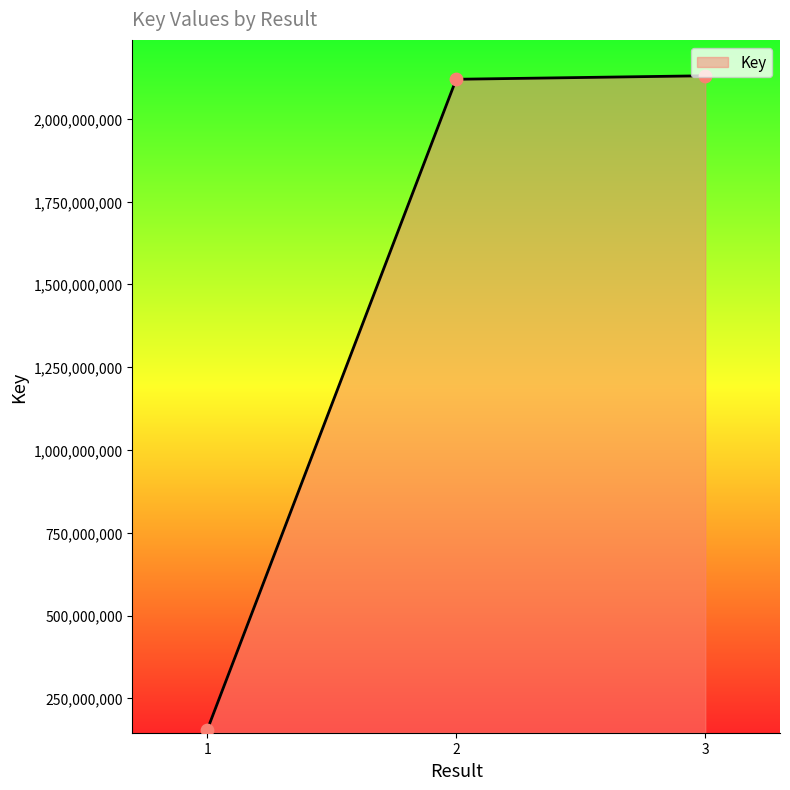

What is the ratio of the value at 3 to the value at 1?

13.9